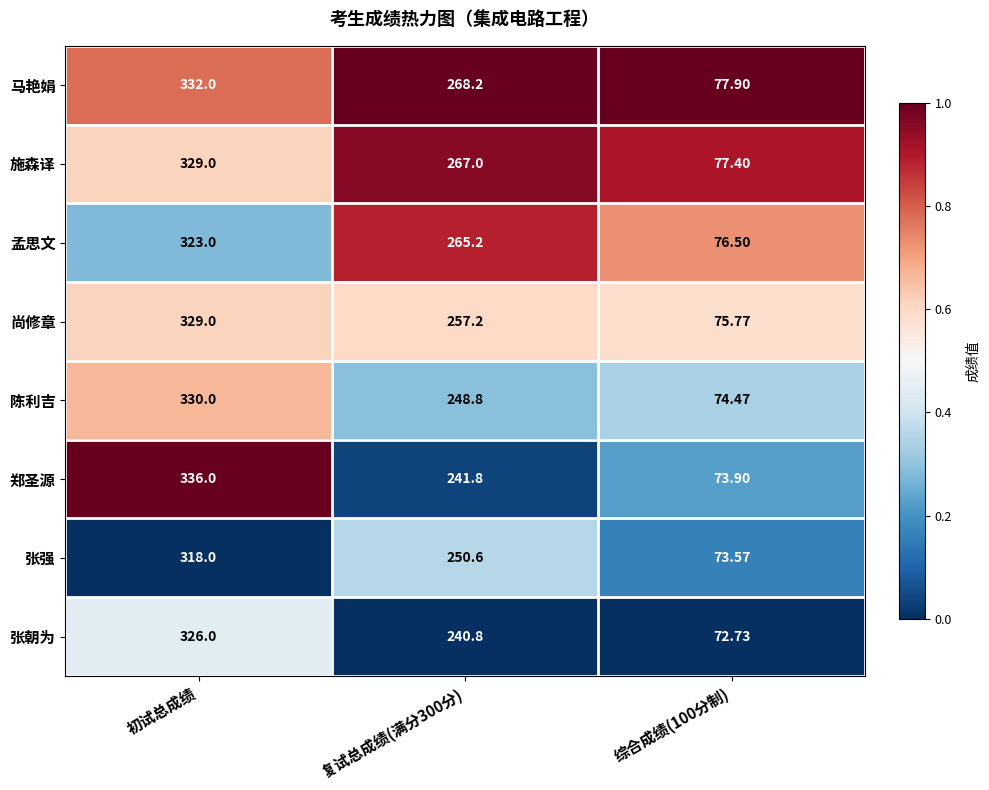

At which category does the chart reach its peak across all series?

初试总成绩